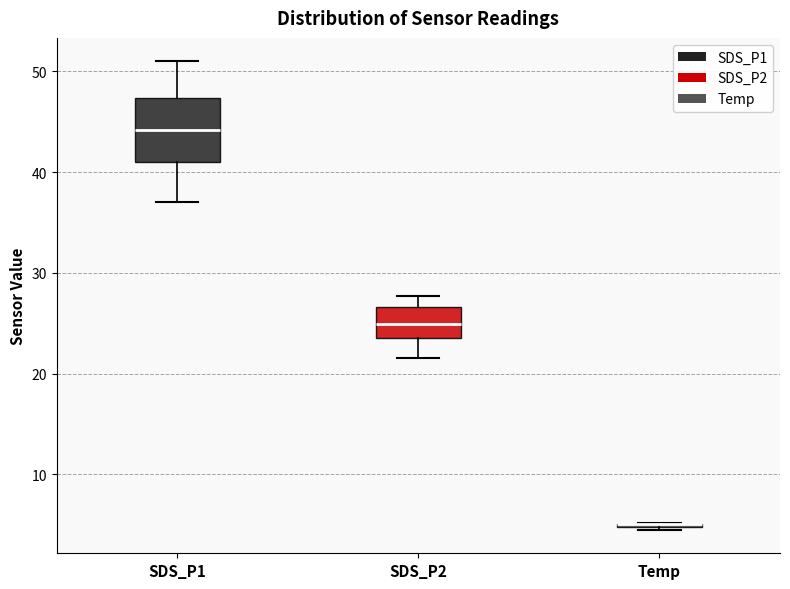

Reading left to right, read every box against the y-axis: the position of its median line, the range the box covers, and the ends of its whiskers. The values are not printed on the chart, so give them approximately, as read against the axis.

SDS_P1: median 44, box 41 to 47, whiskers 37 to 51
SDS_P2: median 25, box 23 to 27, whiskers 22 to 28
Temp: box collapsed to a line at 5, whiskers 5 to 5